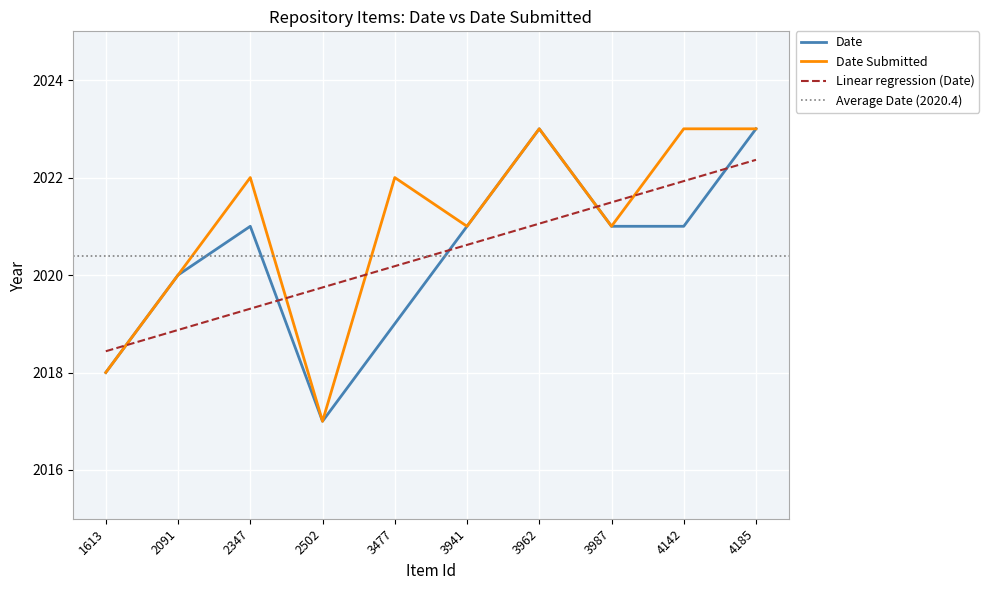

Which series has the largest total across all categories?

Date Submitted